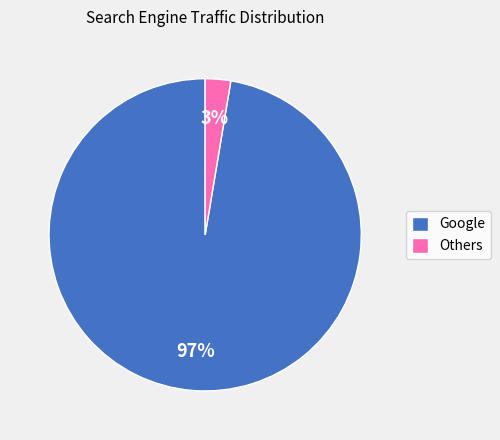

True or false: Others accounts for 3% of the total.

True